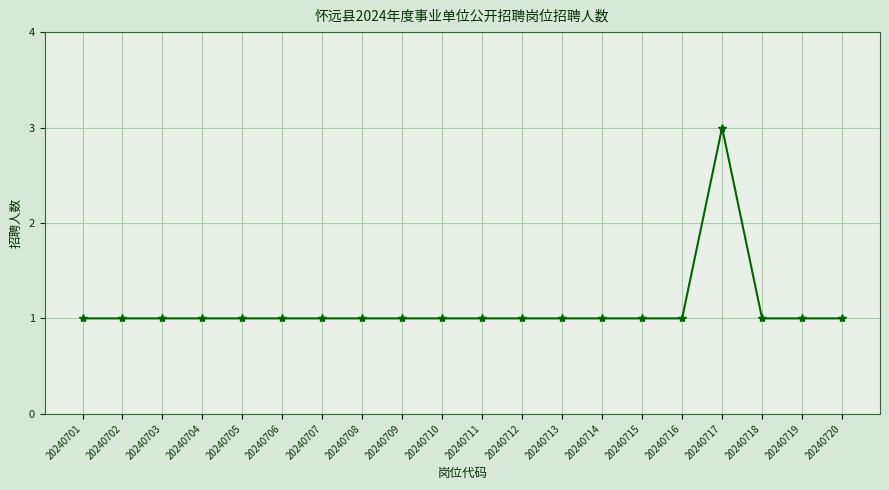

The chart shows a value of 1 at 20240702. True or false?

True